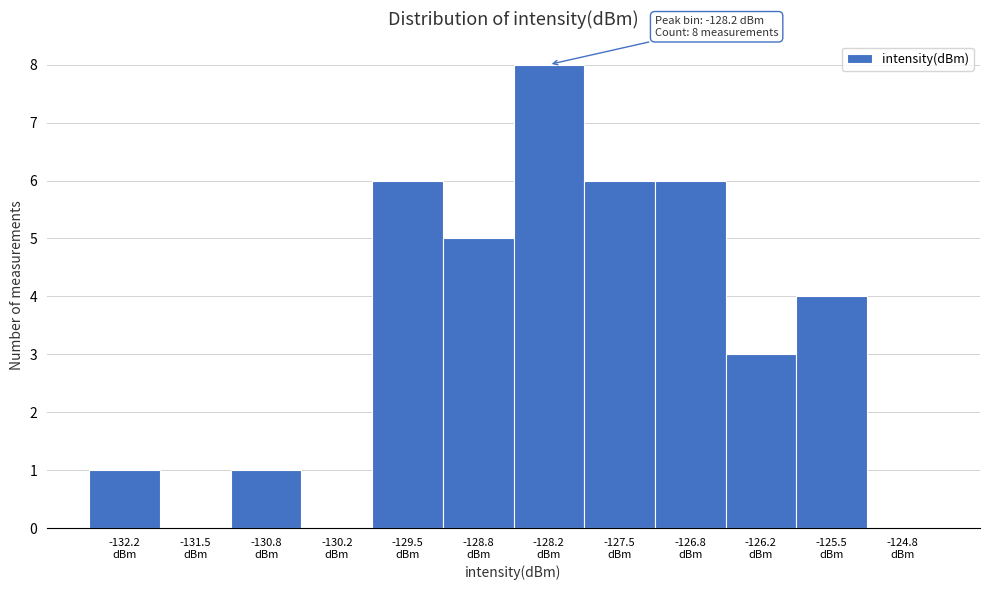

Which range on the x-axis has the tallest bar?

-128.5 to -127.8